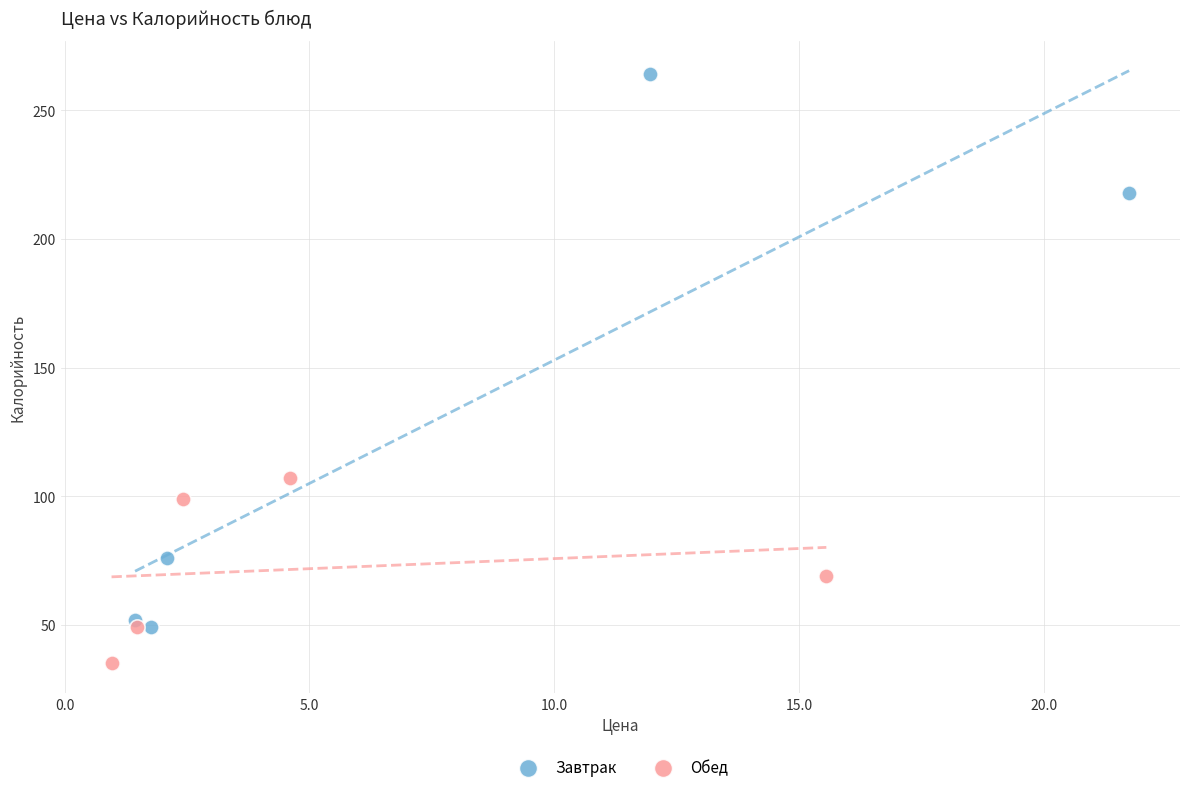

Which series reaches the minimum Y coordinate?

Обед